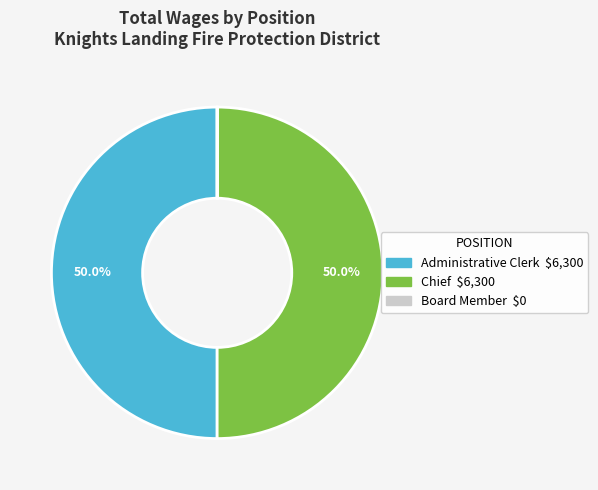

What is the ratio of the value at Chief to the value at Administrative Clerk?

1.0